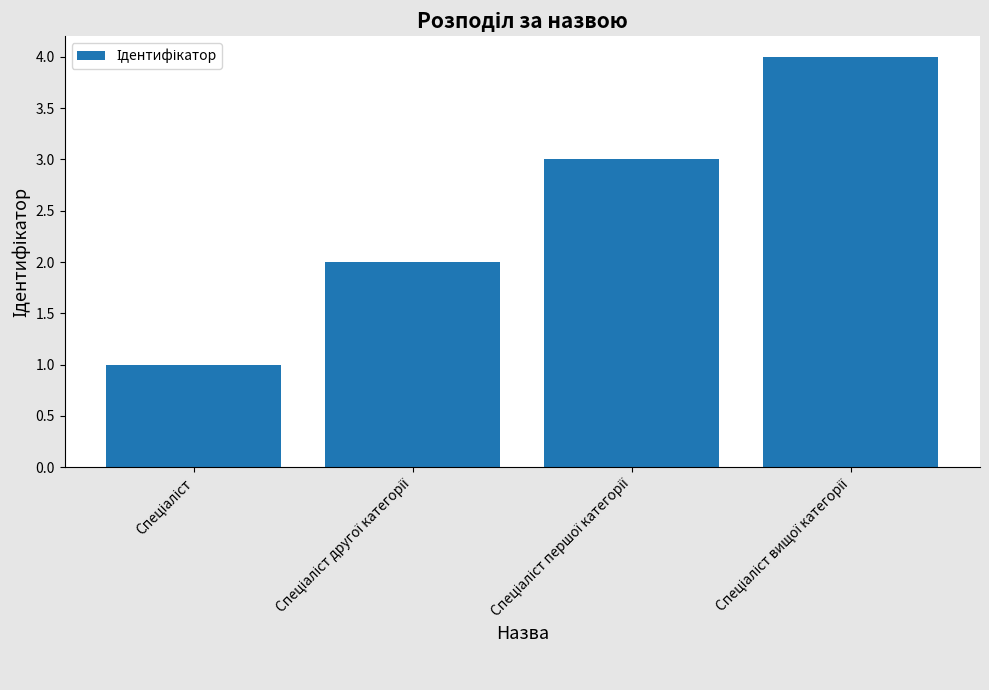

What is the maximum value shown in the chart?

4